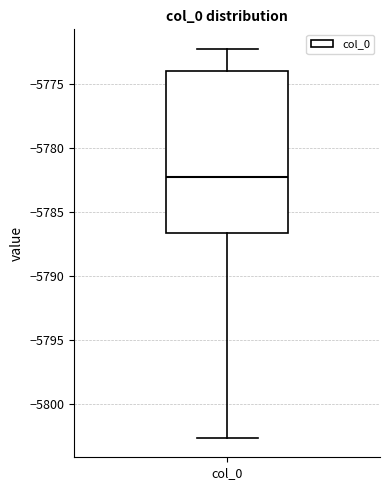

Where does the lower whisker of the box for col_0 end on the y-axis? The values are not printed on the chart, so give them approximately, as read against the axis.

-5802.5